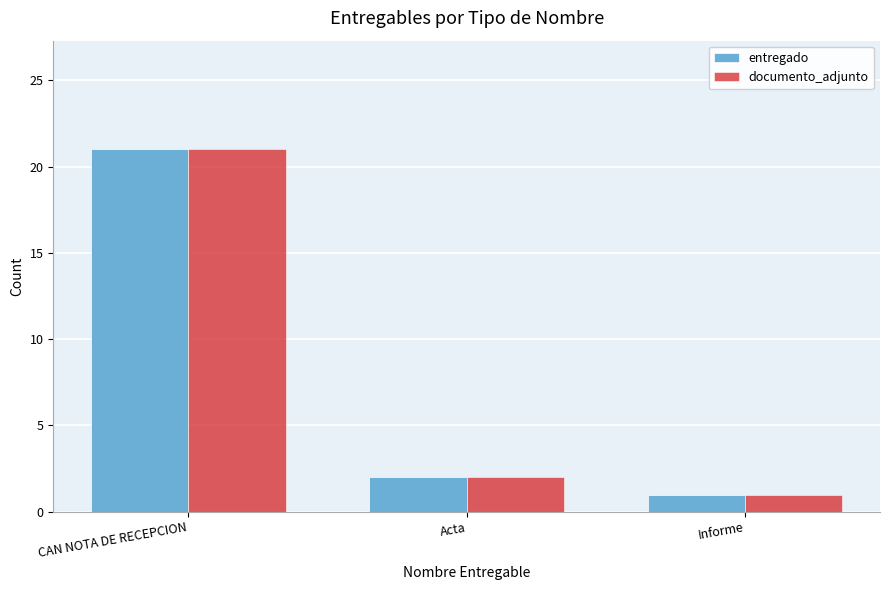

At which category is the sum across all series the highest?

CAN NOTA DE RECEPCION